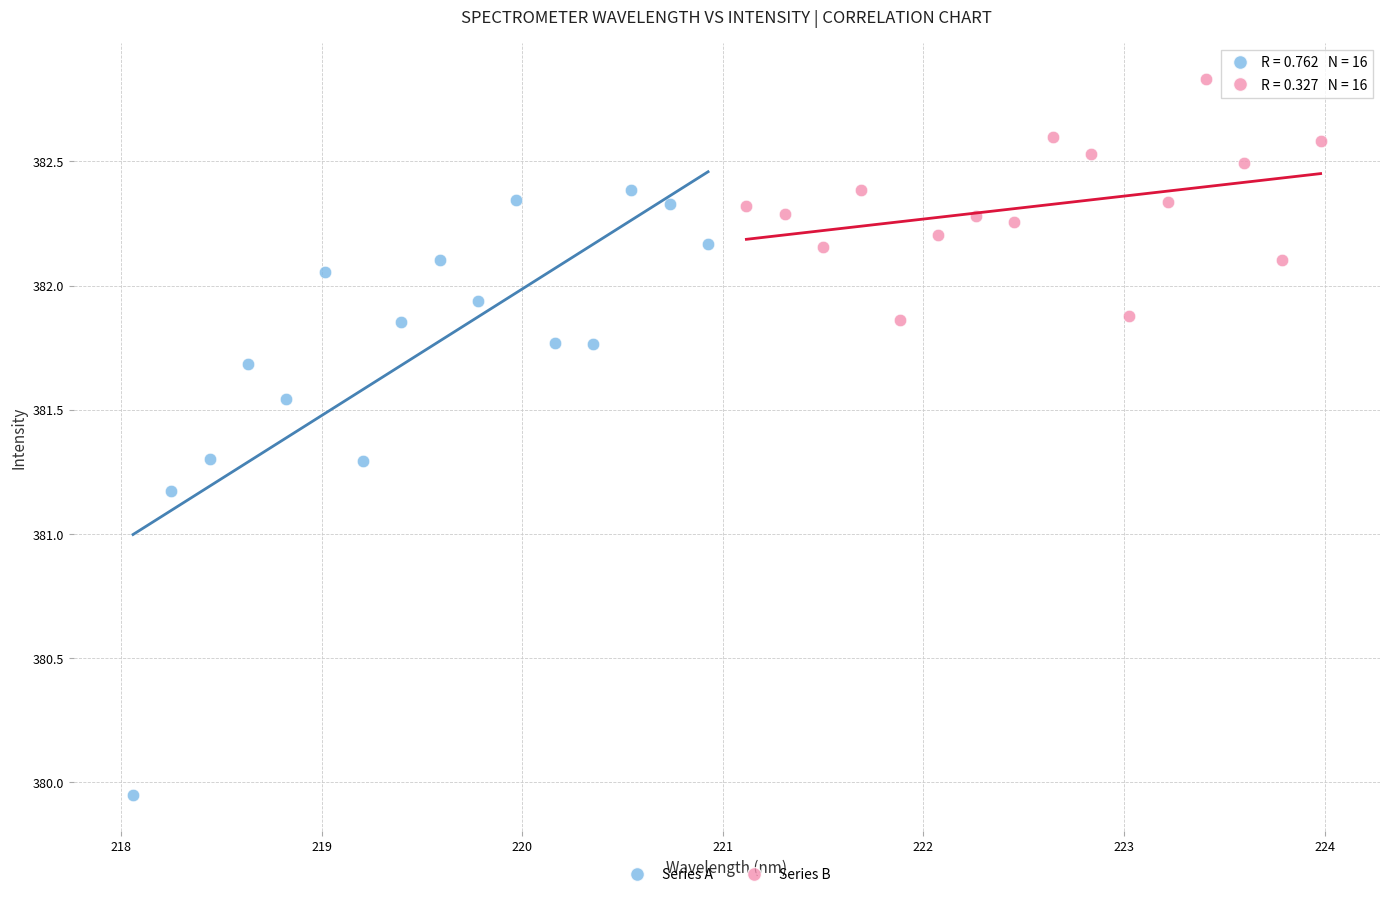

Which series reaches the minimum Y coordinate?

Series A